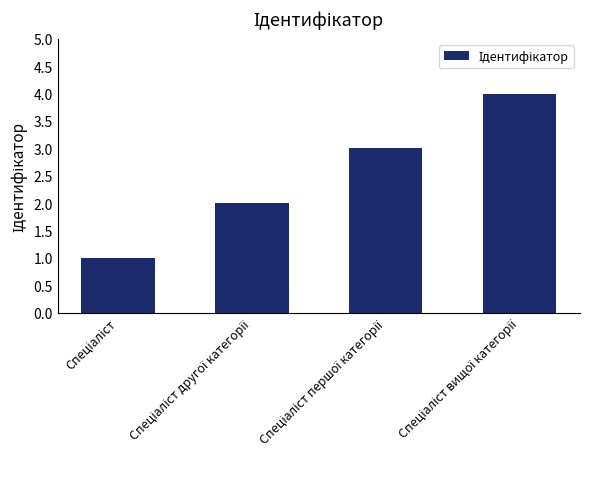

What is the greatest value displayed?

4